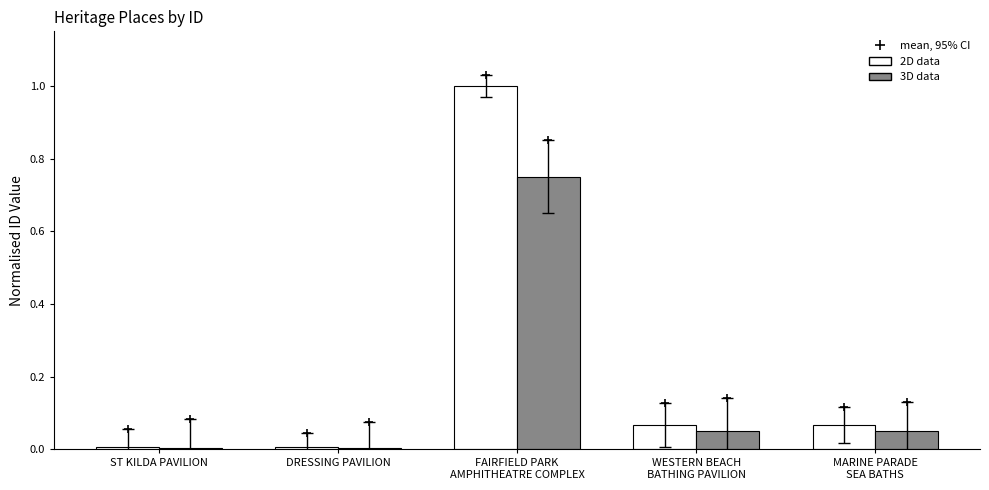

What is the label of the 5th bar from the left?

MARINE PARADE
SEA BATHS